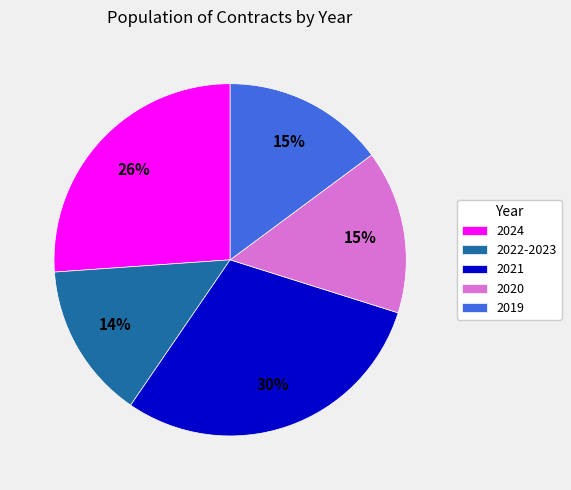

To the nearest percent, what is the combined percentage of 2020 and 2021?

45%